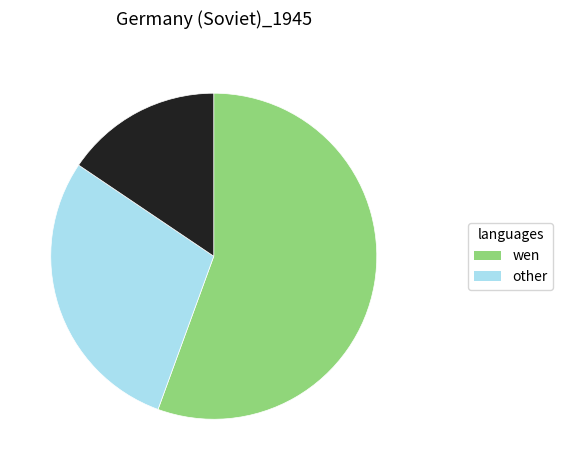

Does any single category account for the majority?

Yes